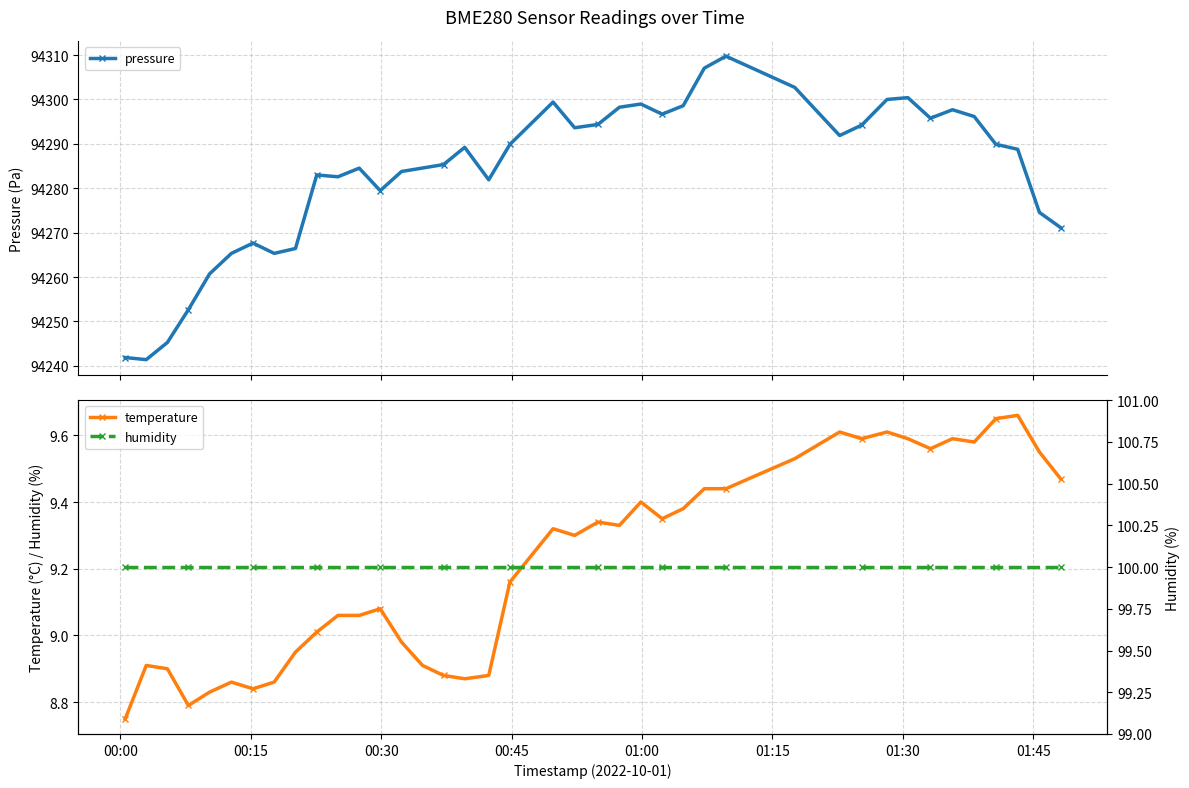

What is the value of the humidity point at the 27th from the left?

100.0